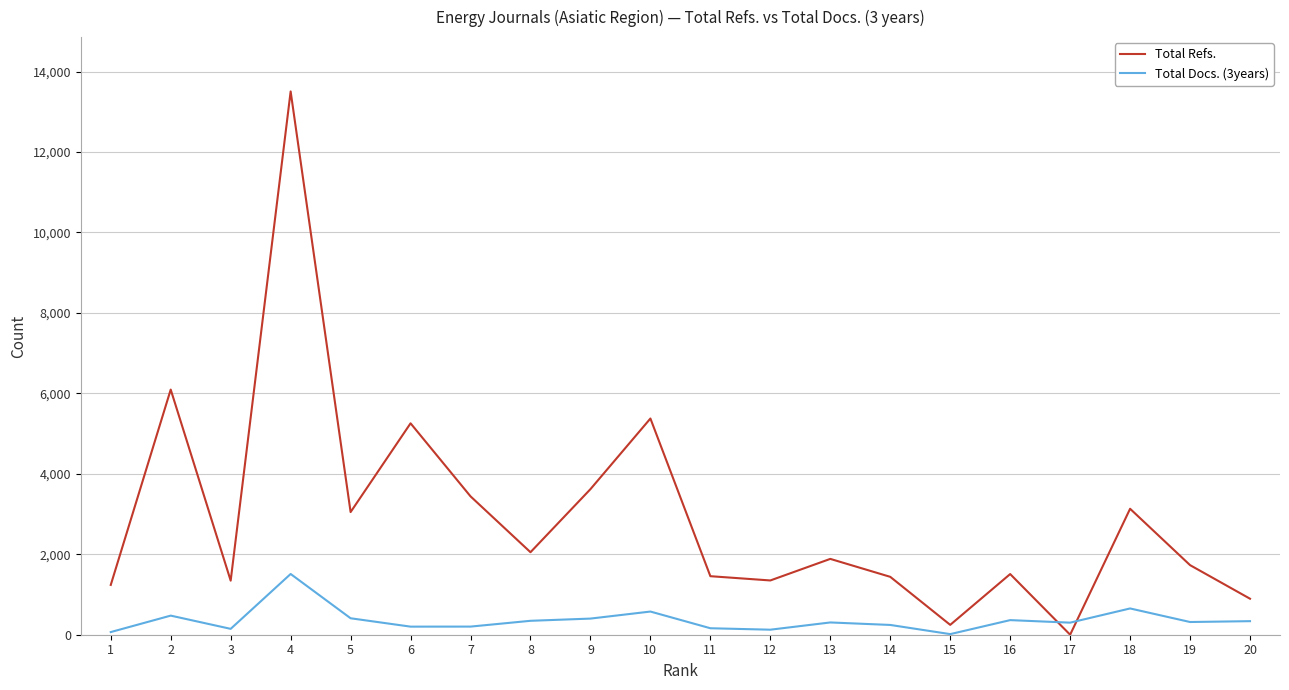

Is the value of Total Docs. (3years) at 18 greater than the value of Total Refs. at 16?

No